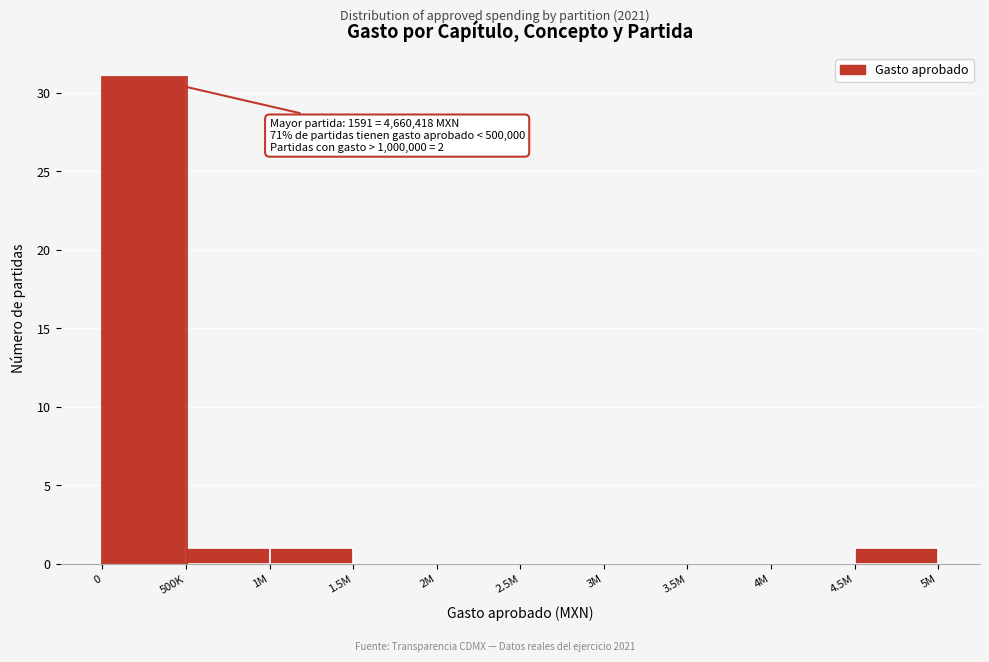

Reading left to right, transcribe all the data shown in this chart.

0=31	500K=1	1M=1	1.5M=0	2M=0	2.5M=0	3M=0	3.5M=0	4M=0	4.5M=1